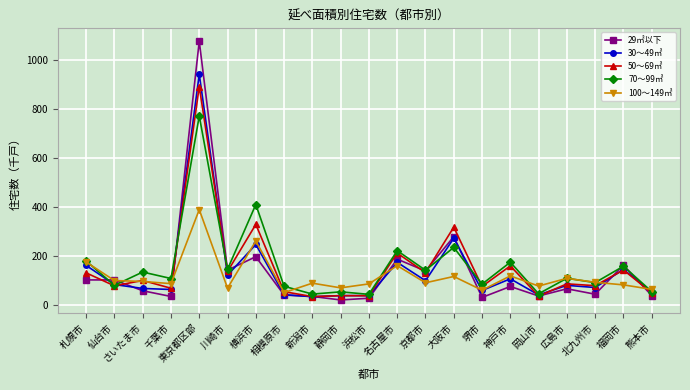

What is the value of the 30～49㎡ point at the 18th from the left?

80.6